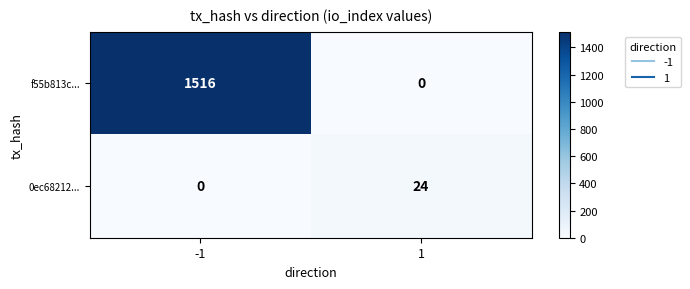

Rank the categories by f55b813c... value from lowest to highest.

1, -1